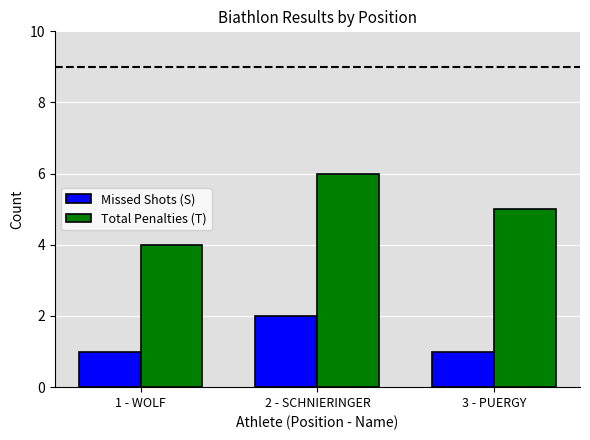

What is the difference between the maximum and minimum values in the Total Penalties (T) series?

2